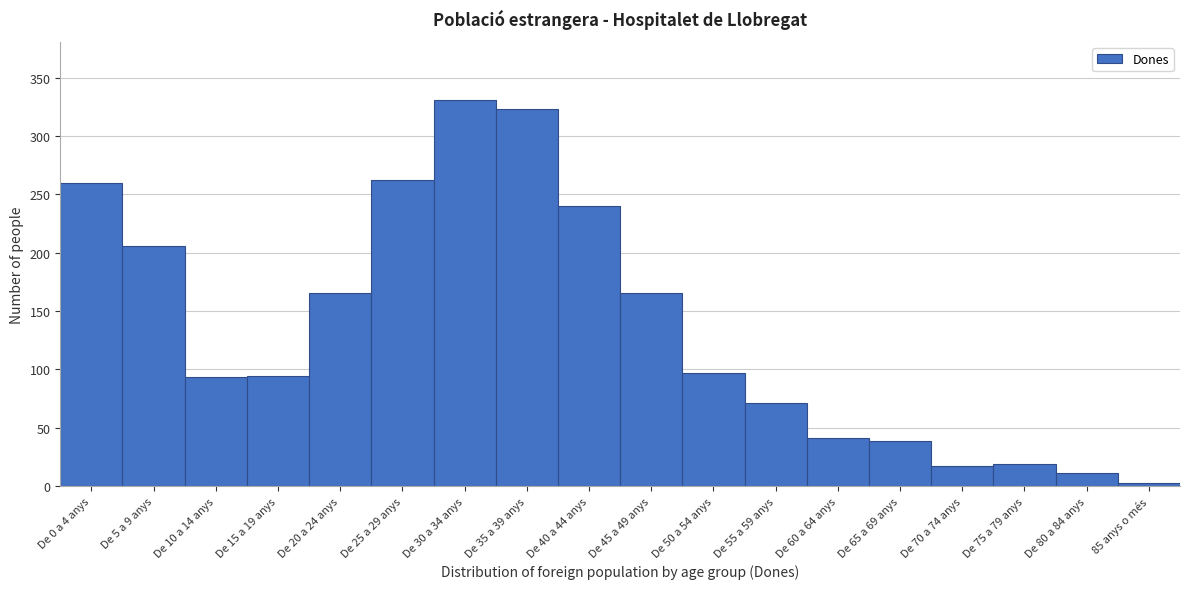

What is the greatest value displayed?

331